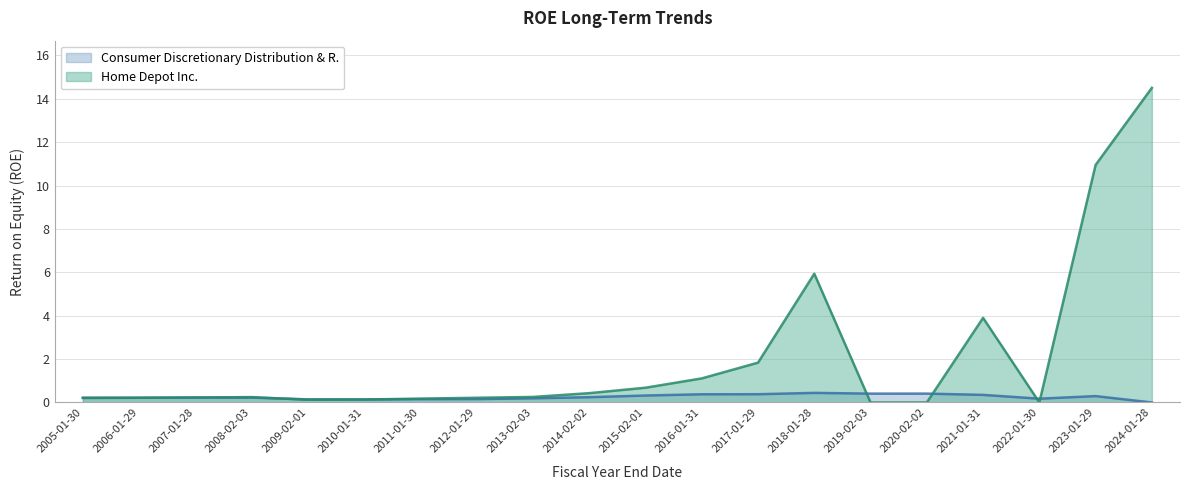

At which label does Consumer Discretionary Distribution & R. reach its minimum?

2024-01-28